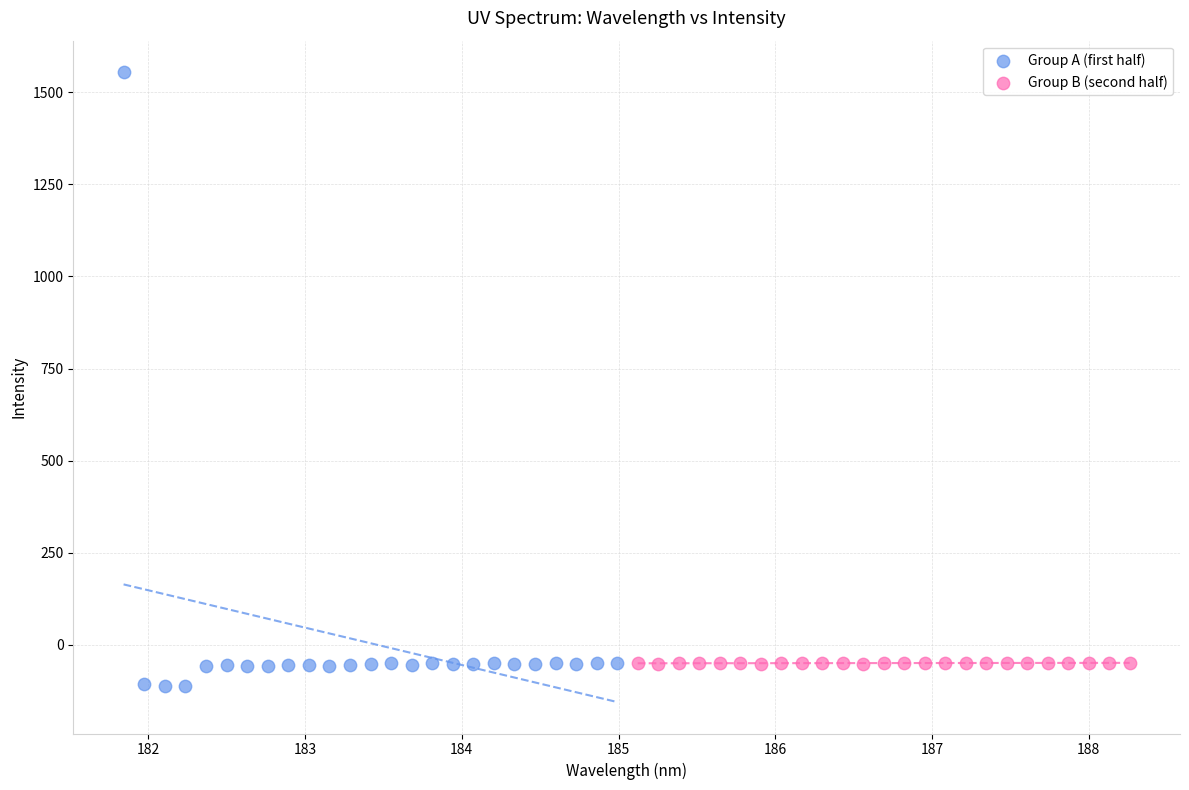

Which series has the widest spread of Y values?

Group A (first half)